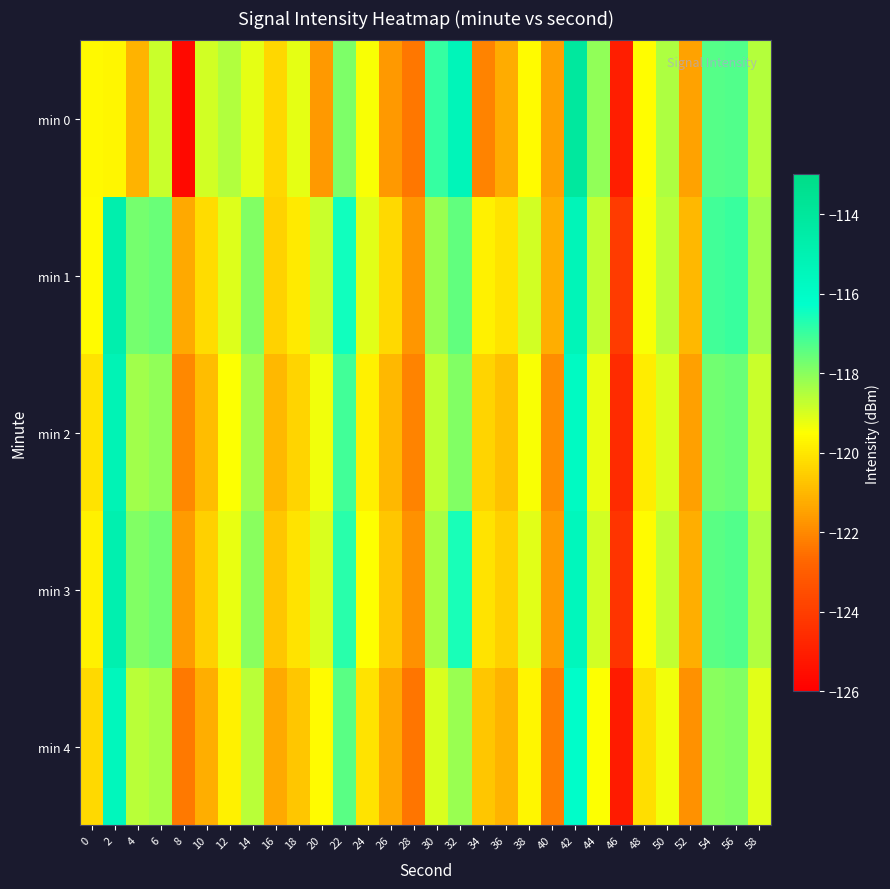

Reading left to right, what are all the values shown in this chart?

min 0: 0=-119.6	2=-119.7	4=-121.1	6=-118.8	8=-125.7	10=-118.9	12=-118.5	14=-119.2	16=-120.3	18=-119.2	20=-121.7	22=-117.9	24=-119.4	26=-121.6	28=-122.4	30=-116.9	32=-115.3	34=-122.1	36=-121.3	38=-119.6	40=-121.5	42=-114.1	44=-118.1	46=-125.0	48=-119.5	50=-118.4	52=-121.4	54=-117.3	56=-117.3	58=-118.5
min 1: 0=-119.6	2=-114.8	4=-117.7	6=-117.6	8=-121.3	10=-120.2	12=-119.1	14=-117.9	16=-120.4	18=-119.9	20=-118.8	22=-116.5	24=-119.1	26=-120.3	28=-121.7	30=-118.2	32=-117.5	34=-119.8	36=-120.1	38=-118.9	40=-121.2	42=-115.3	44=-118.7	46=-124.1	48=-119.4	50=-118.6	52=-121.0	54=-117.1	56=-117.0	58=-118.3
min 2: 0=-120.1	2=-115.2	4=-118.3	6=-118.1	8=-122.0	10=-120.9	12=-119.5	14=-118.3	16=-121.0	18=-120.4	20=-119.3	22=-117.1	24=-119.8	26=-121.0	28=-122.1	30=-118.7	32=-117.9	34=-120.4	36=-120.8	38=-119.4	40=-121.9	42=-115.8	44=-119.2	46=-124.6	48=-119.9	50=-119.0	52=-121.5	54=-117.7	56=-117.6	58=-118.8
min 3: 0=-119.8	2=-114.9	4=-117.9	6=-117.7	8=-121.6	10=-120.5	12=-119.2	14=-118.0	16=-120.7	18=-120.1	20=-119.0	22=-116.8	24=-119.5	26=-120.7	28=-121.8	30=-118.4	32=-116.6	34=-120.1	36=-120.5	38=-119.1	40=-121.6	42=-115.5	44=-118.9	46=-124.3	48=-119.6	50=-118.7	52=-121.2	54=-117.4	56=-117.3	58=-118.5
min 4: 0=-120.3	2=-115.5	4=-118.6	6=-118.4	8=-122.3	10=-121.2	12=-119.8	14=-118.6	16=-121.3	18=-120.7	20=-119.6	22=-117.4	24=-120.1	26=-121.3	28=-122.4	30=-119.0	32=-118.2	34=-120.7	36=-121.1	38=-119.7	40=-122.2	42=-116.1	44=-119.5	46=-125.1	48=-120.2	50=-119.3	52=-121.8	54=-118.0	56=-117.9	58=-119.1